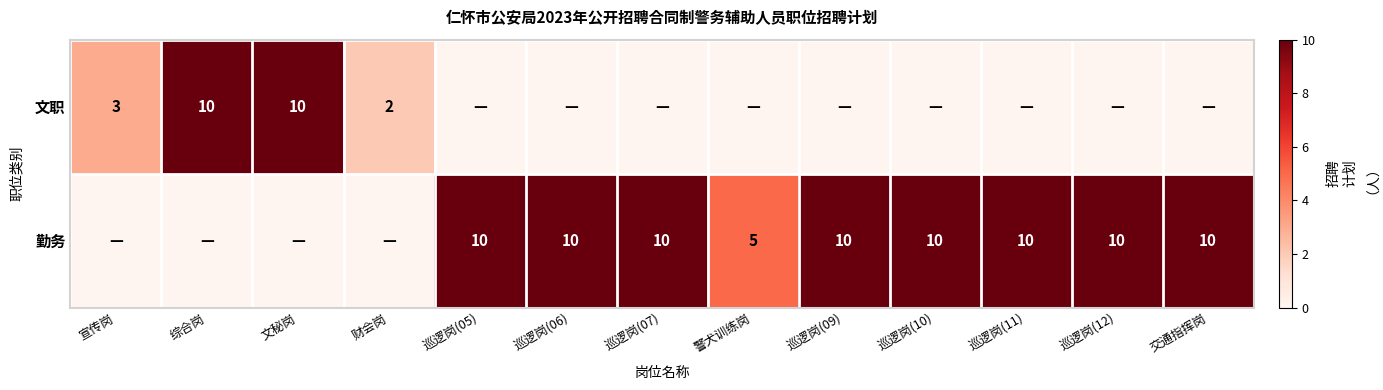

The value of 文职 at 财会岗 is 2. True or false?

True